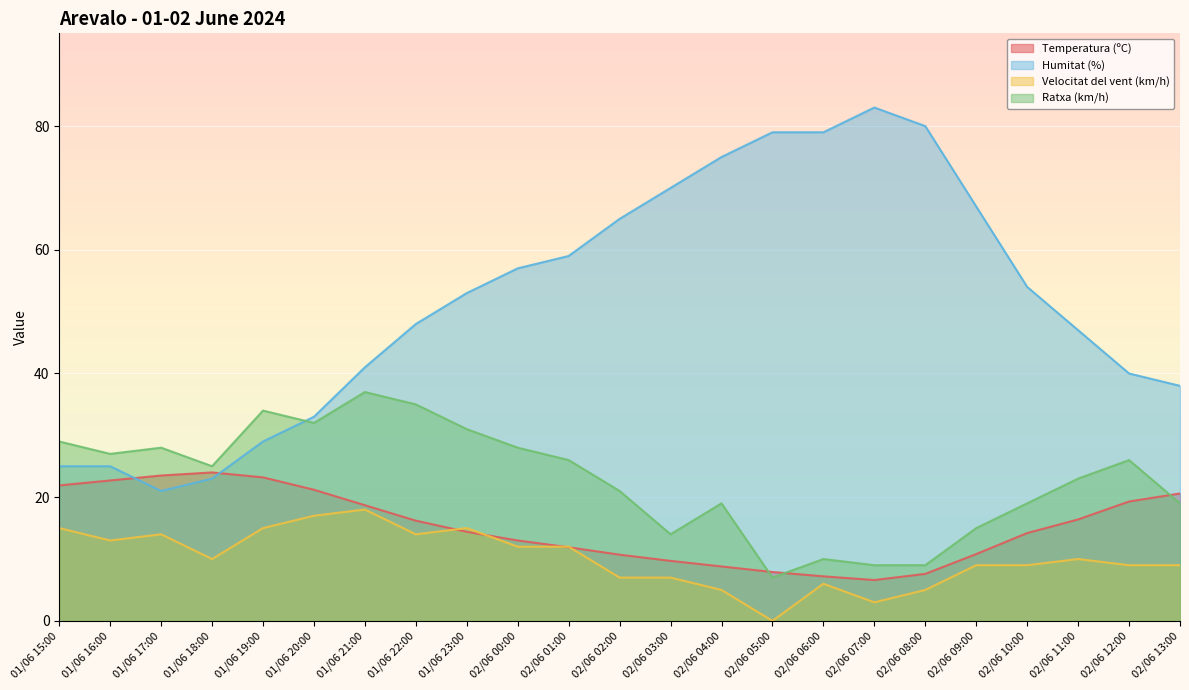

True or false: Humitat (%) and Velocitat del vent (km/h) intersect in this chart.

False